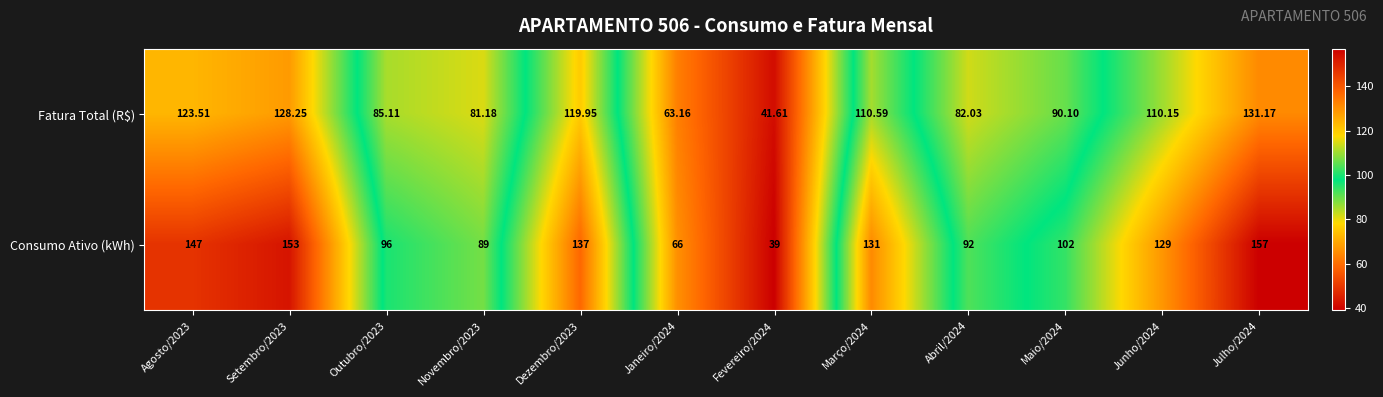

Rank the series at Julho/2024 from lowest to highest value.

Fatura Total (R$), Consumo Ativo (kWh)